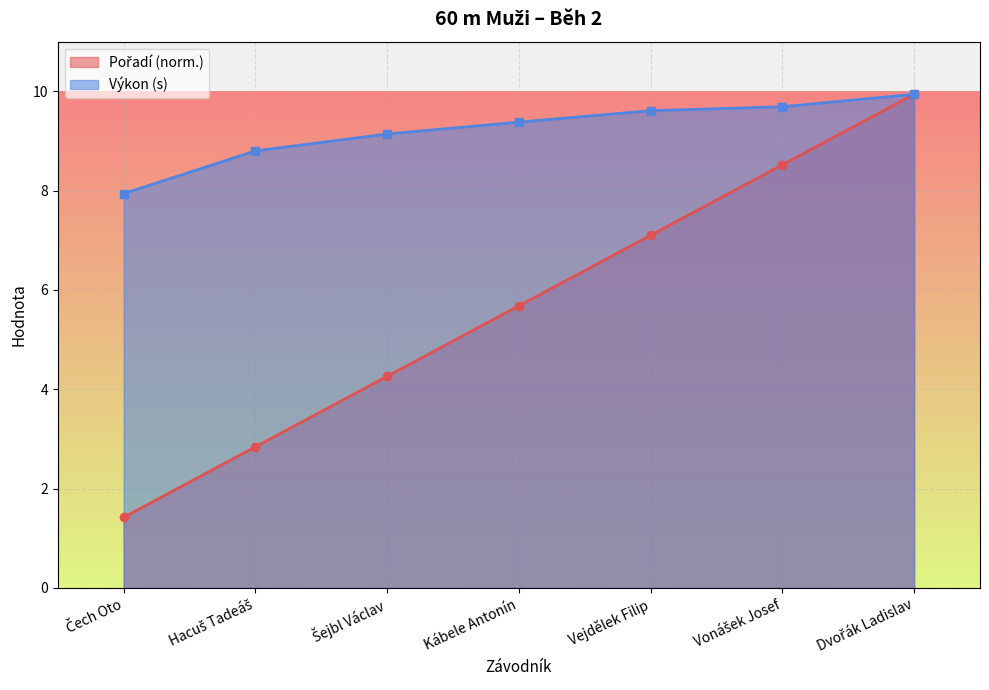

What is the sum of the Pořadí values at Dvořák Ladislav and Vonášek Josef?

18.5